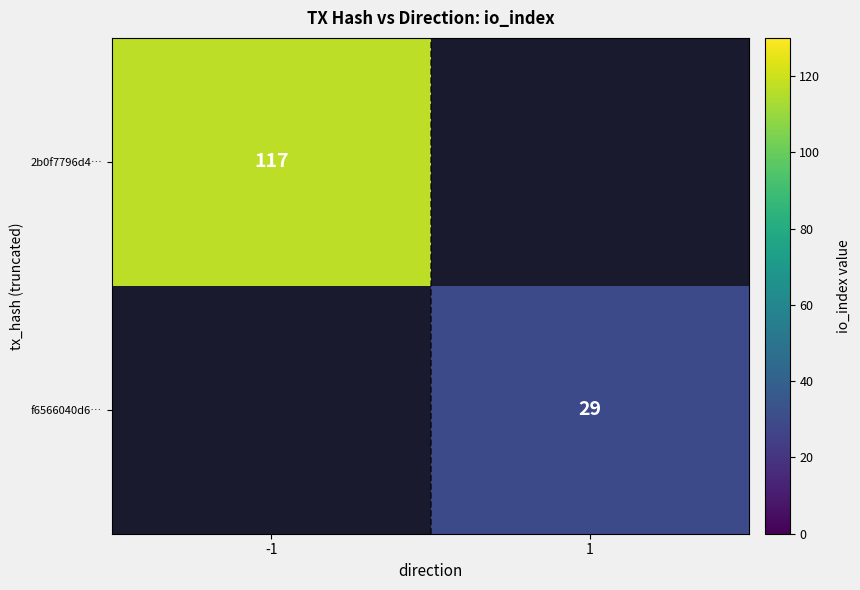

True or false: f6566040d6… has a value of 46 at 1.

False